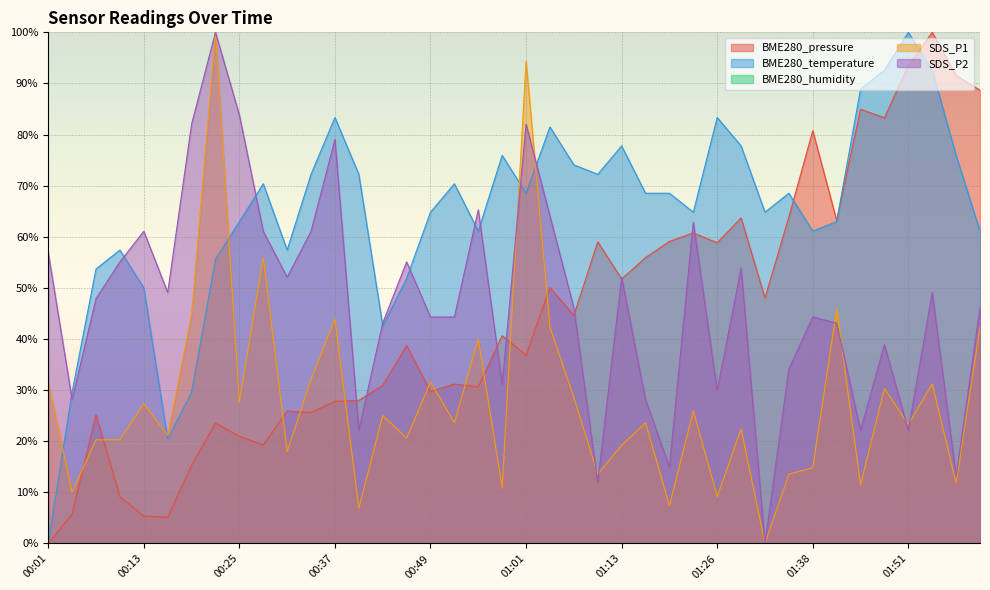

Is it true that BME280_temperature equals 92.6 at 01:54?

True